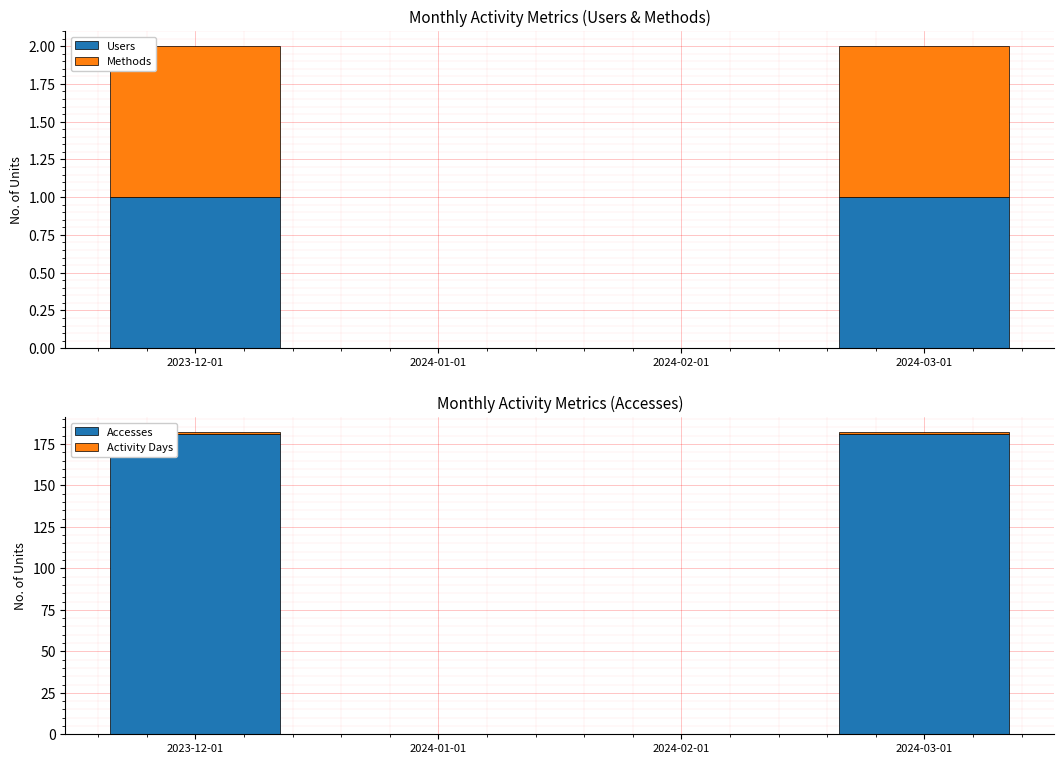

Count the Accesses values in the range 0 to 181.

4